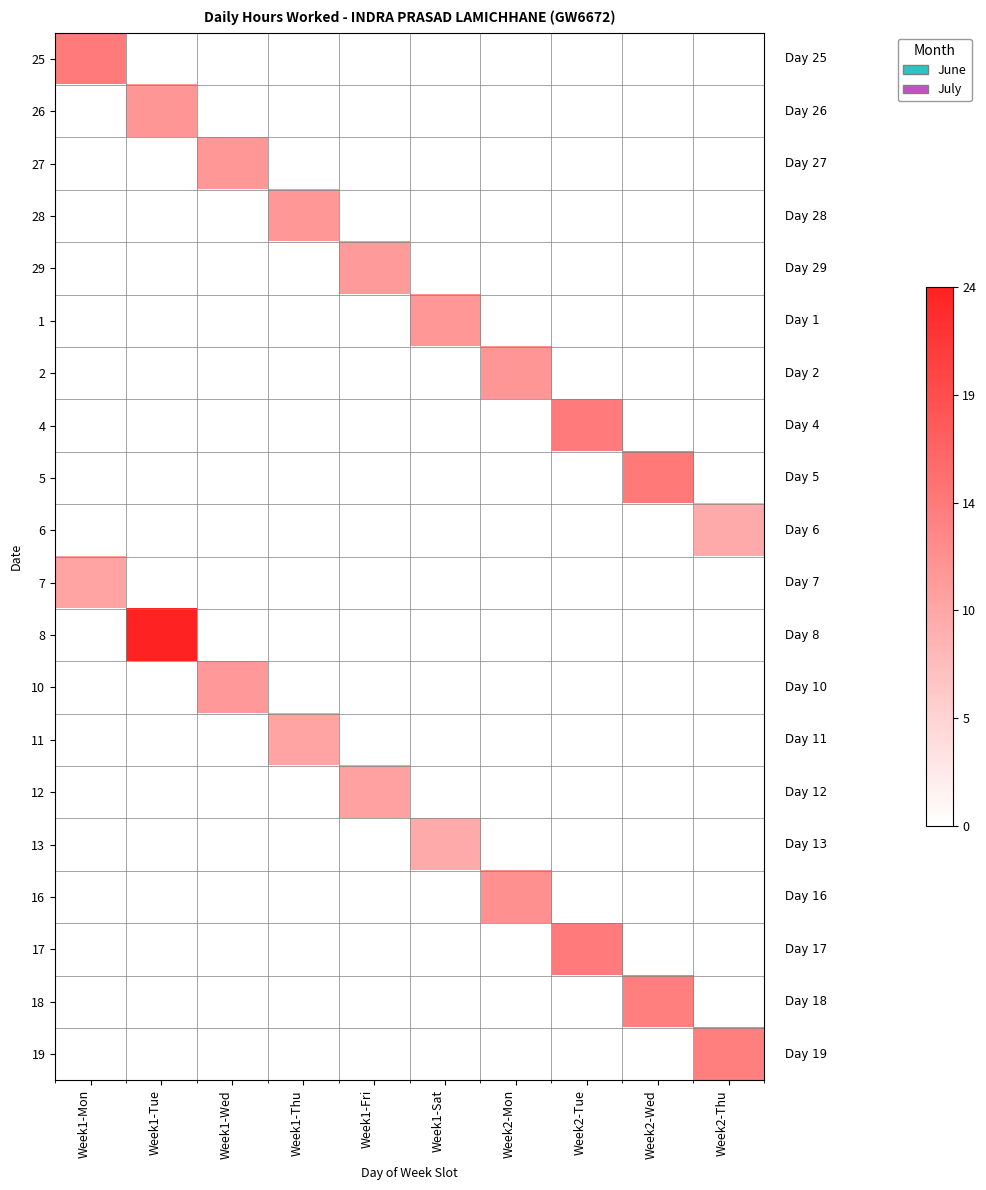

Reading left to right, what are all the values shown in this chart?

25: Week1-Mon=14.3	Week1-Tue=0.0	Week1-Wed=0.0	Week1-Thu=0.0	Week1-Fri=0.0	Week1-Sat=0.0	Week2-Mon=0.0	Week2-Tue=0.0	Week2-Wed=0.0	Week2-Thu=0.0
26: Week1-Mon=0.0	Week1-Tue=11.4	Week1-Wed=0.0	Week1-Thu=0.0	Week1-Fri=0.0	Week1-Sat=0.0	Week2-Mon=0.0	Week2-Tue=0.0	Week2-Wed=0.0	Week2-Thu=0.0
27: Week1-Mon=0.0	Week1-Tue=0.0	Week1-Wed=11.3	Week1-Thu=0.0	Week1-Fri=0.0	Week1-Sat=0.0	Week2-Mon=0.0	Week2-Tue=0.0	Week2-Wed=0.0	Week2-Thu=0.0
28: Week1-Mon=0.0	Week1-Tue=0.0	Week1-Wed=0.0	Week1-Thu=11.2	Week1-Fri=0.0	Week1-Sat=0.0	Week2-Mon=0.0	Week2-Tue=0.0	Week2-Wed=0.0	Week2-Thu=0.0
29: Week1-Mon=0.0	Week1-Tue=0.0	Week1-Wed=0.0	Week1-Thu=0.0	Week1-Fri=10.9	Week1-Sat=0.0	Week2-Mon=0.0	Week2-Tue=0.0	Week2-Wed=0.0	Week2-Thu=0.0
1: Week1-Mon=0.0	Week1-Tue=0.0	Week1-Wed=0.0	Week1-Thu=0.0	Week1-Fri=0.0	Week1-Sat=11.2	Week2-Mon=0.0	Week2-Tue=0.0	Week2-Wed=0.0	Week2-Thu=0.0
2: Week1-Mon=0.0	Week1-Tue=0.0	Week1-Wed=0.0	Week1-Thu=0.0	Week1-Fri=0.0	Week1-Sat=0.0	Week2-Mon=11.4	Week2-Tue=0.0	Week2-Wed=0.0	Week2-Thu=0.0
4: Week1-Mon=0.0	Week1-Tue=0.0	Week1-Wed=0.0	Week1-Thu=0.0	Week1-Fri=0.0	Week1-Sat=0.0	Week2-Mon=0.0	Week2-Tue=14.4	Week2-Wed=0.0	Week2-Thu=0.0
5: Week1-Mon=0.0	Week1-Tue=0.0	Week1-Wed=0.0	Week1-Thu=0.0	Week1-Fri=0.0	Week1-Sat=0.0	Week2-Mon=0.0	Week2-Tue=0.0	Week2-Wed=14.5	Week2-Thu=0.0
6: Week1-Mon=0.0	Week1-Tue=0.0	Week1-Wed=0.0	Week1-Thu=0.0	Week1-Fri=0.0	Week1-Sat=0.0	Week2-Mon=0.0	Week2-Tue=0.0	Week2-Wed=0.0	Week2-Thu=9.1
7: Week1-Mon=9.9	Week1-Tue=0.0	Week1-Wed=0.0	Week1-Thu=0.0	Week1-Fri=0.0	Week1-Sat=0.0	Week2-Mon=0.0	Week2-Tue=0.0	Week2-Wed=0.0	Week2-Thu=0.0
8: Week1-Mon=0.0	Week1-Tue=24.0	Week1-Wed=0.0	Week1-Thu=0.0	Week1-Fri=0.0	Week1-Sat=0.0	Week2-Mon=0.0	Week2-Tue=0.0	Week2-Wed=0.0	Week2-Thu=0.0
10: Week1-Mon=0.0	Week1-Tue=0.0	Week1-Wed=11.1	Week1-Thu=0.0	Week1-Fri=0.0	Week1-Sat=0.0	Week2-Mon=0.0	Week2-Tue=0.0	Week2-Wed=0.0	Week2-Thu=0.0
11: Week1-Mon=0.0	Week1-Tue=0.0	Week1-Wed=0.0	Week1-Thu=9.9	Week1-Fri=0.0	Week1-Sat=0.0	Week2-Mon=0.0	Week2-Tue=0.0	Week2-Wed=0.0	Week2-Thu=0.0
12: Week1-Mon=0.0	Week1-Tue=0.0	Week1-Wed=0.0	Week1-Thu=0.0	Week1-Fri=10.1	Week1-Sat=0.0	Week2-Mon=0.0	Week2-Tue=0.0	Week2-Wed=0.0	Week2-Thu=0.0
13: Week1-Mon=0.0	Week1-Tue=0.0	Week1-Wed=0.0	Week1-Thu=0.0	Week1-Fri=0.0	Week1-Sat=9.1	Week2-Mon=0.0	Week2-Tue=0.0	Week2-Wed=0.0	Week2-Thu=0.0
16: Week1-Mon=0.0	Week1-Tue=0.0	Week1-Wed=0.0	Week1-Thu=0.0	Week1-Fri=0.0	Week1-Sat=0.0	Week2-Mon=11.9	Week2-Tue=0.0	Week2-Wed=0.0	Week2-Thu=0.0
17: Week1-Mon=0.0	Week1-Tue=0.0	Week1-Wed=0.0	Week1-Thu=0.0	Week1-Fri=0.0	Week1-Sat=0.0	Week2-Mon=0.0	Week2-Tue=14.3	Week2-Wed=0.0	Week2-Thu=0.0
18: Week1-Mon=0.0	Week1-Tue=0.0	Week1-Wed=0.0	Week1-Thu=0.0	Week1-Fri=0.0	Week1-Sat=0.0	Week2-Mon=0.0	Week2-Tue=0.0	Week2-Wed=13.9	Week2-Thu=0.0
19: Week1-Mon=0.0	Week1-Tue=0.0	Week1-Wed=0.0	Week1-Thu=0.0	Week1-Fri=0.0	Week1-Sat=0.0	Week2-Mon=0.0	Week2-Tue=0.0	Week2-Wed=0.0	Week2-Thu=13.9